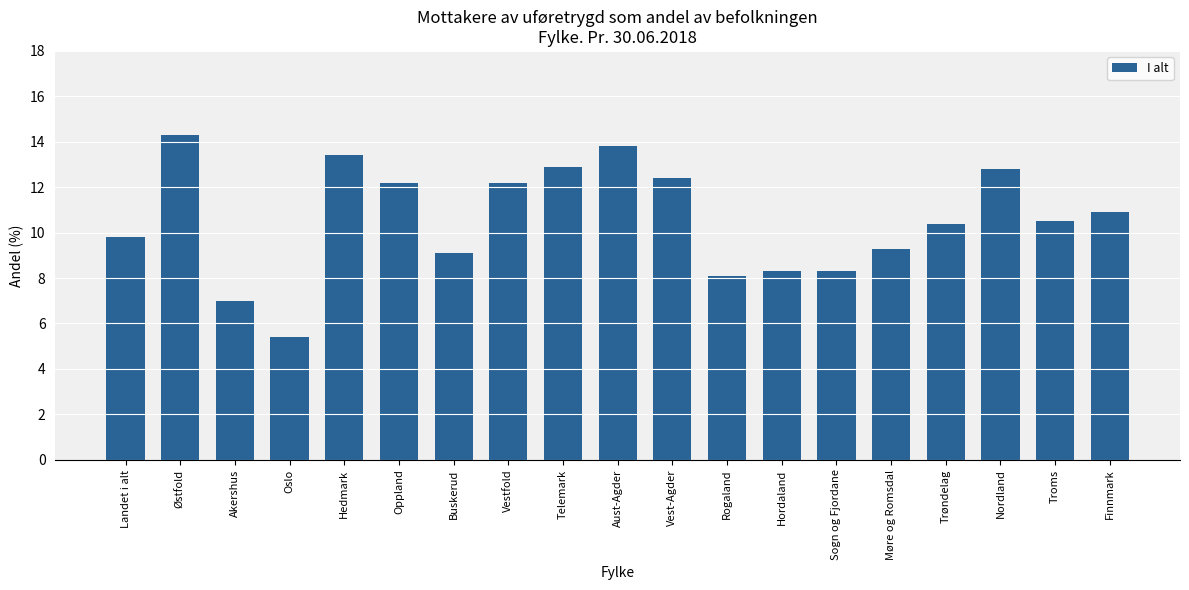

Where is the data nearest to the value 9?

Buskerud